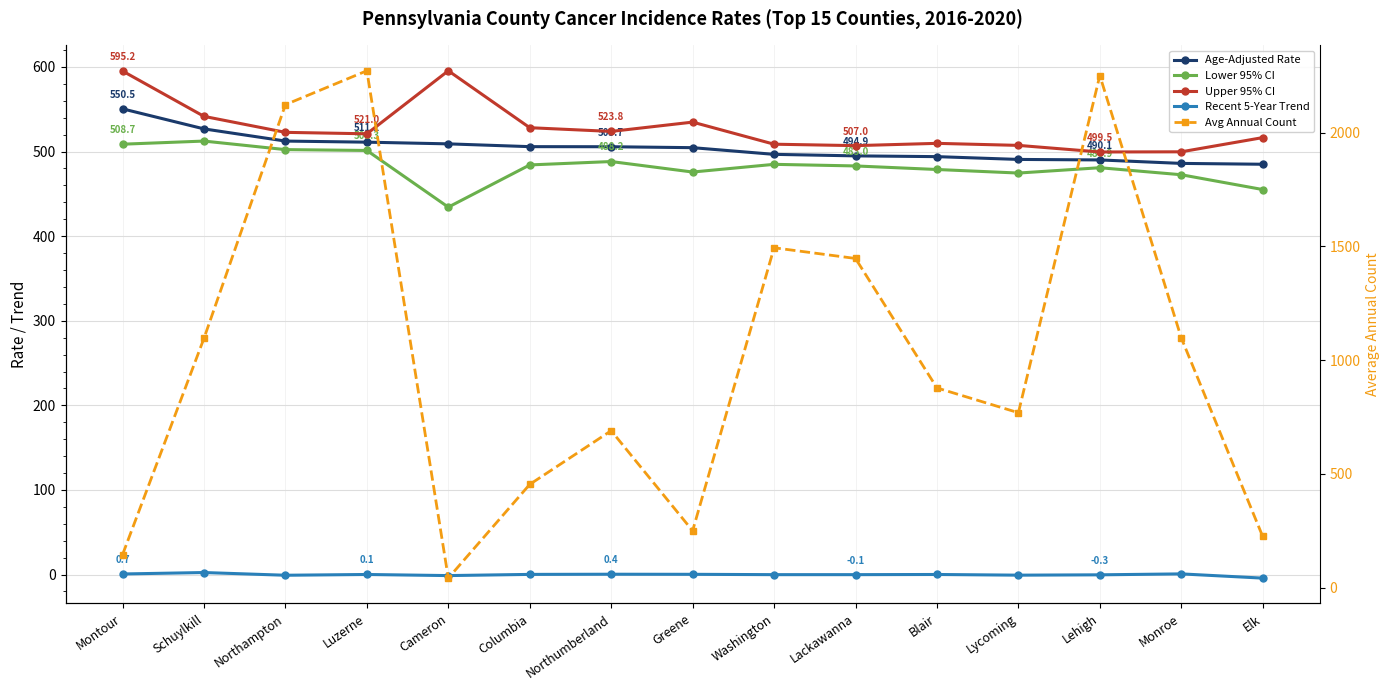

What is the difference between the highest and lowest values at Lehigh?

2251.3